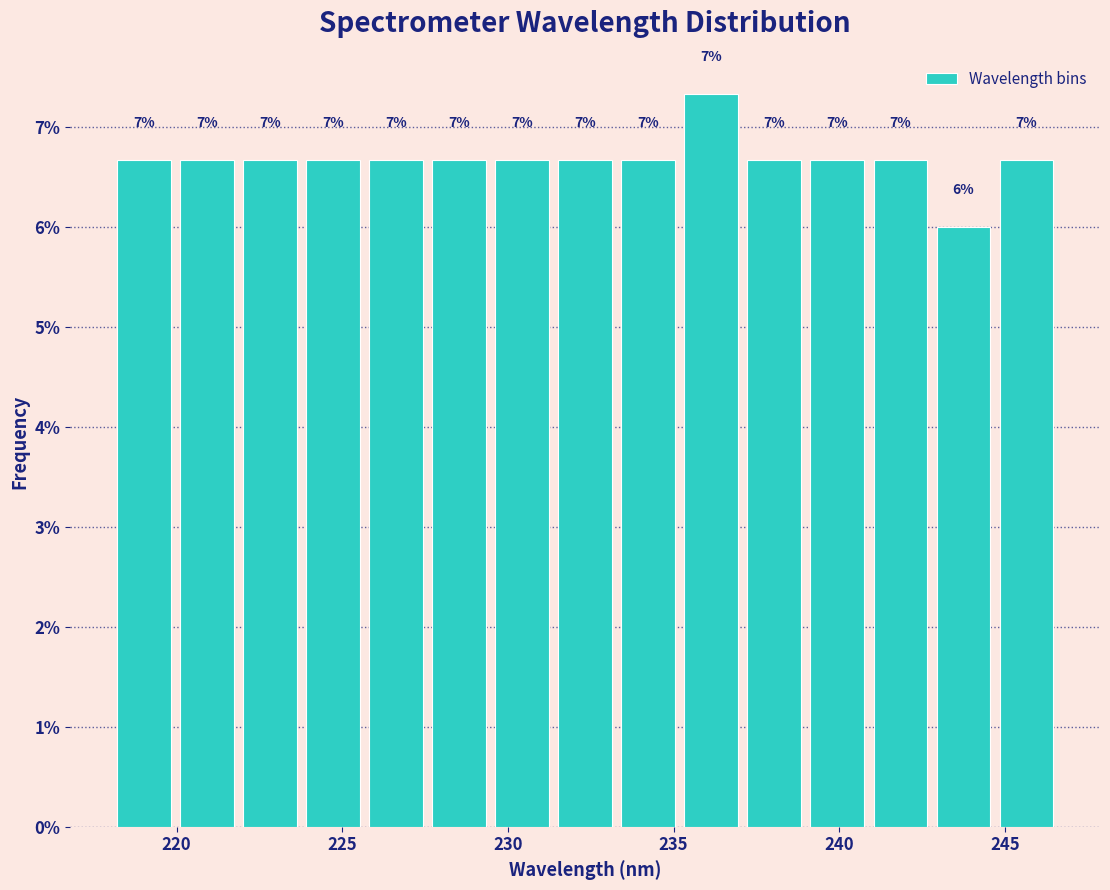

Around what value on the x-axis is the tallest bar? Give the approximate position of its centre, as read against the axis.

236.0